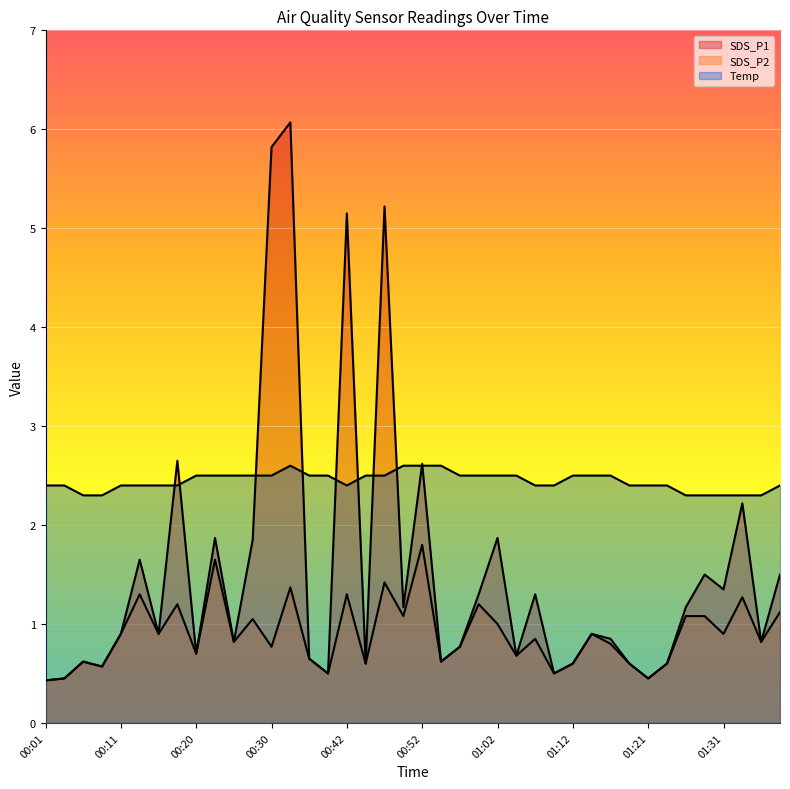

Does the chart display data point markers on the line(s)?

No